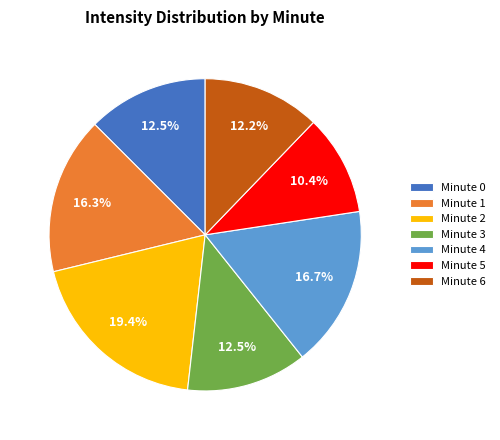

To the nearest percent, what is the difference between the Minute 2 and Minute 3 slice percentages?

7%